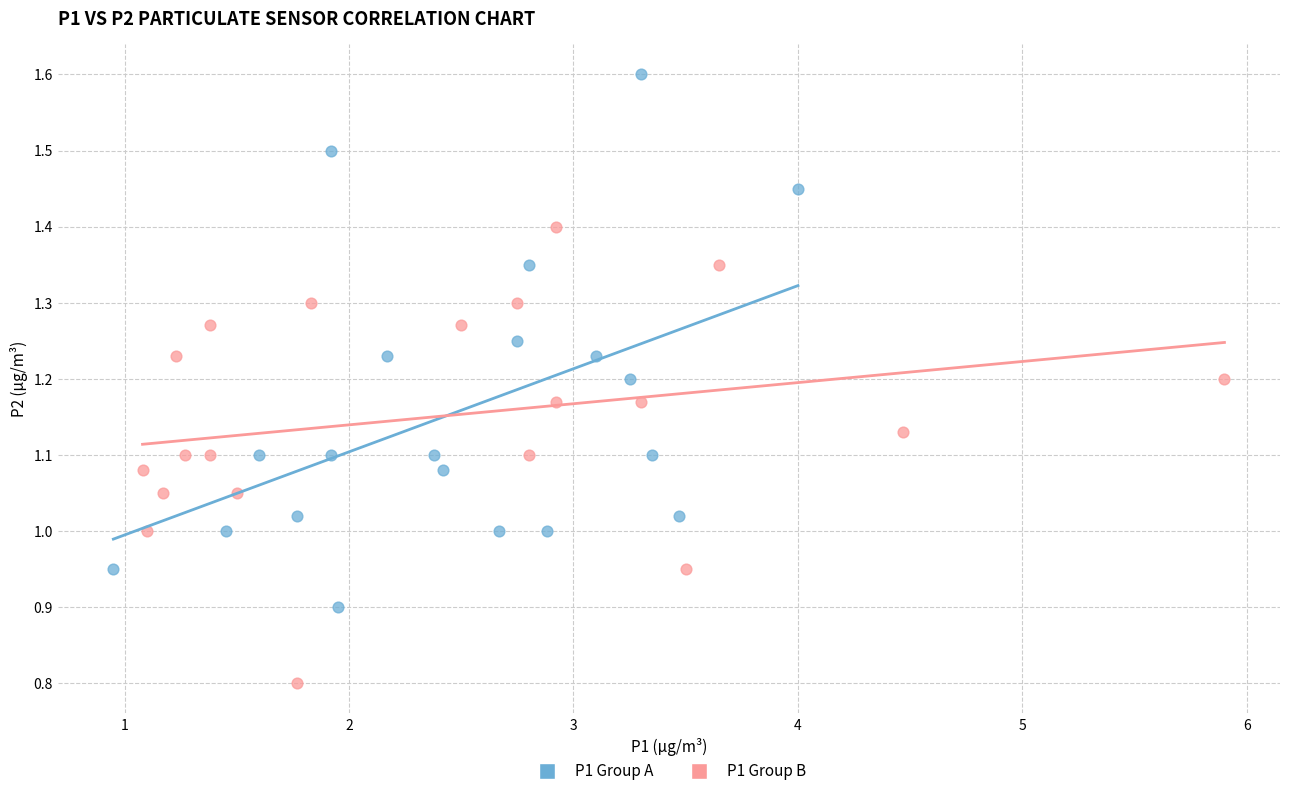

Which series contains the lowest Y value?

P1 Group B